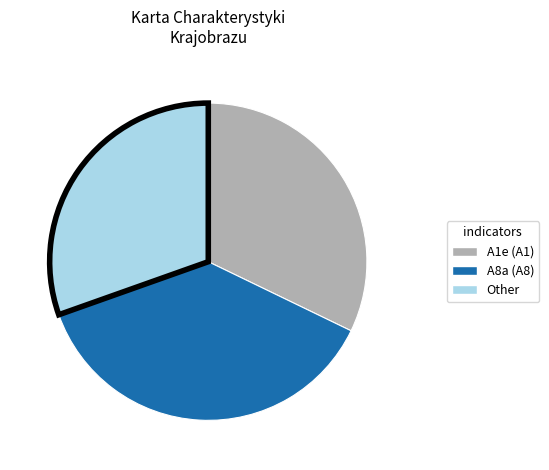

How many slices are in this pie chart?

3